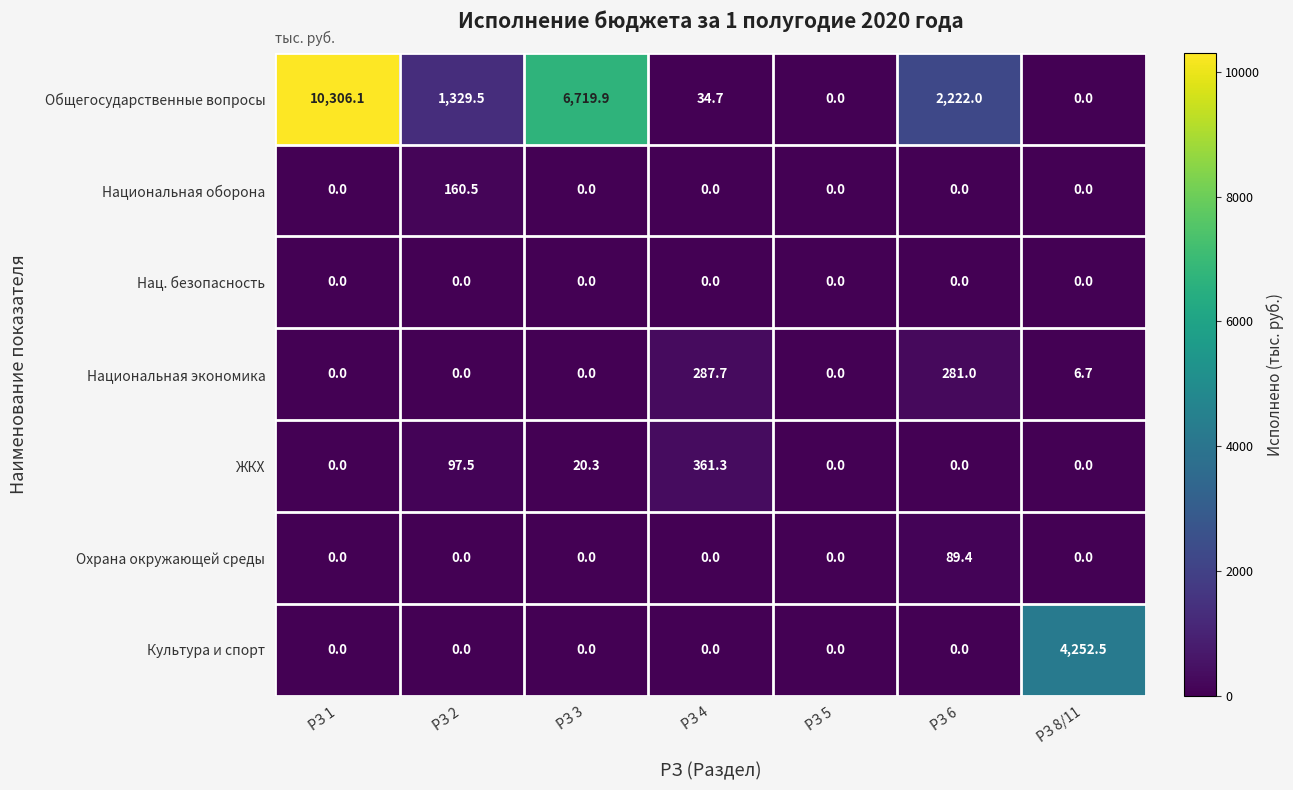

At which label does ЖКХ reach its peak?

РЗ 4